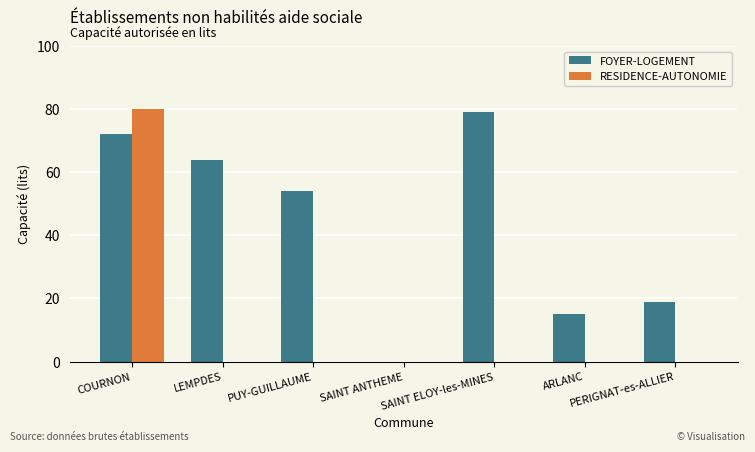

Which series has the widest spread of values?

RESIDENCE-AUTONOMIE